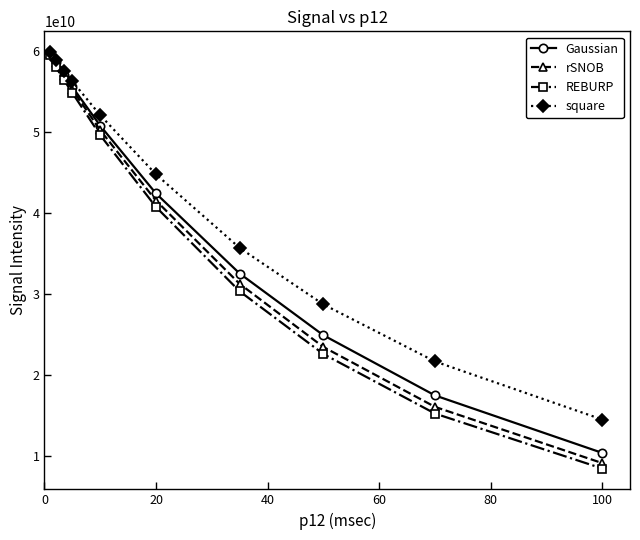

Which series has the largest range (max minus min)?

REBURP